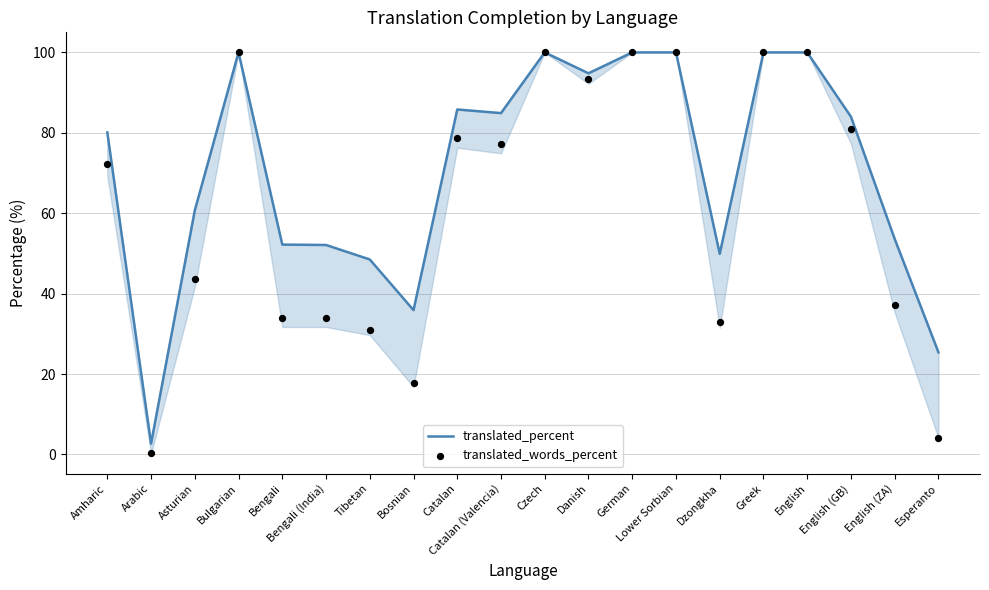

Which series contains the highest Y value?

translated_percent